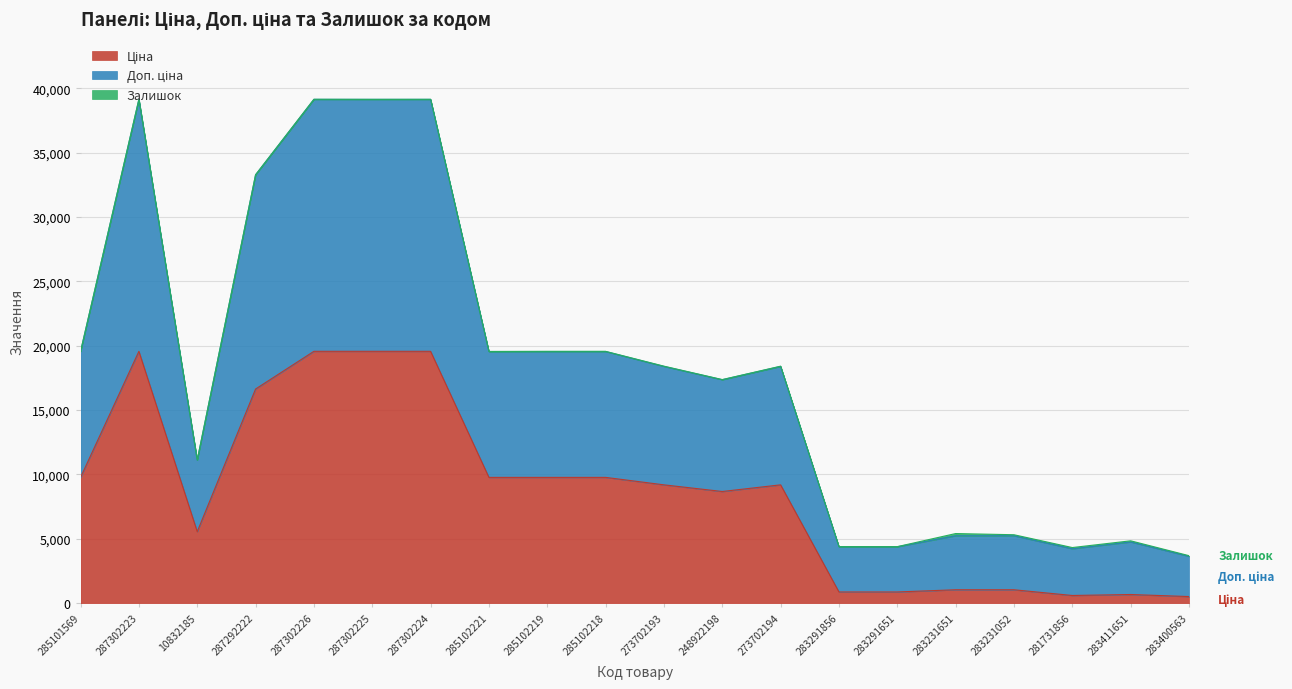

How many values in the Доп. ціна series exceed 18412?

10